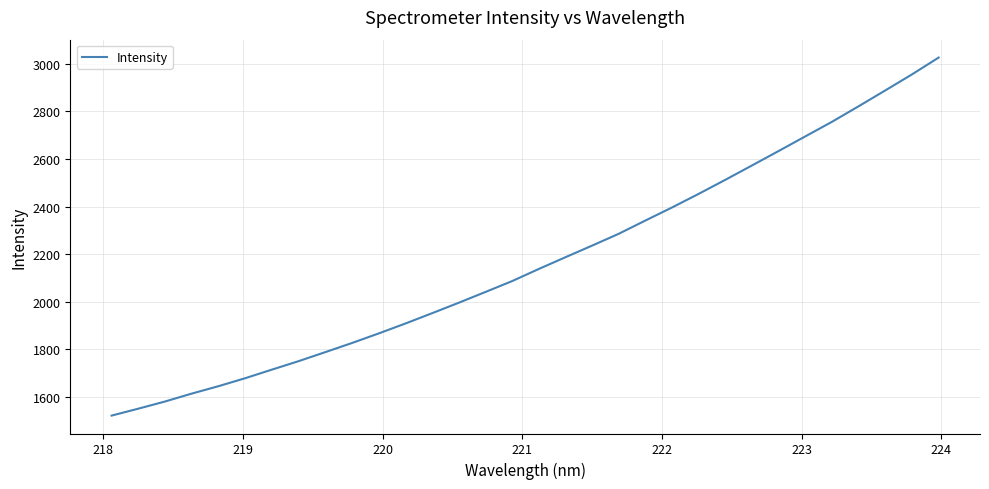

What is the smallest value displayed?

1521.6